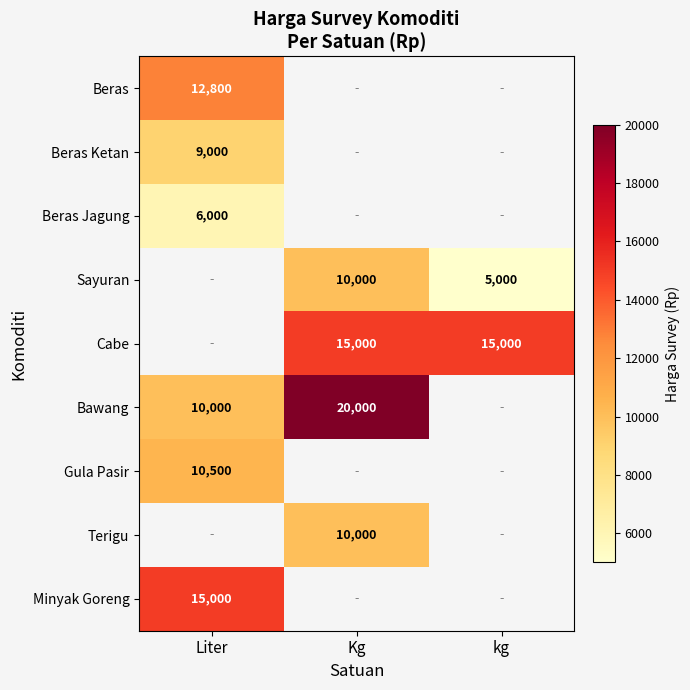

Is it true that Beras Jagung equals 8038 at Liter?

False